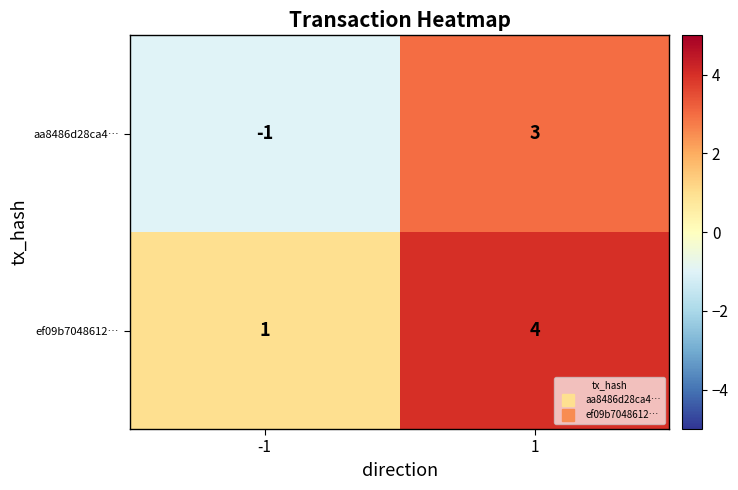

The ef09b7048612… series shows 1 at -1. True or false?

True